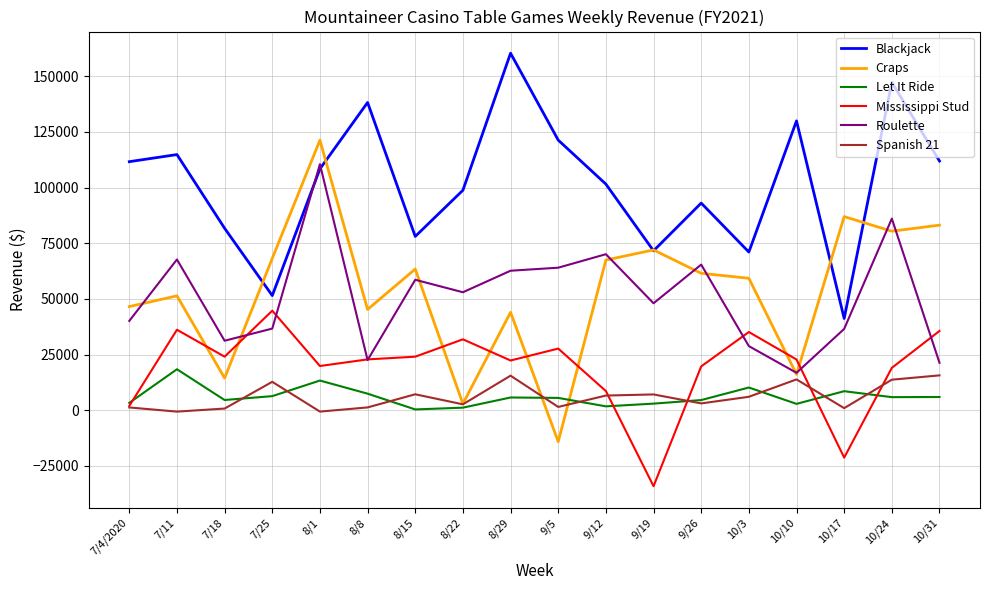

At 10/17, list the series in order from smallest to largest.

Mississippi Stud, Spanish 21, Let It Ride, Roulette, Blackjack, Craps